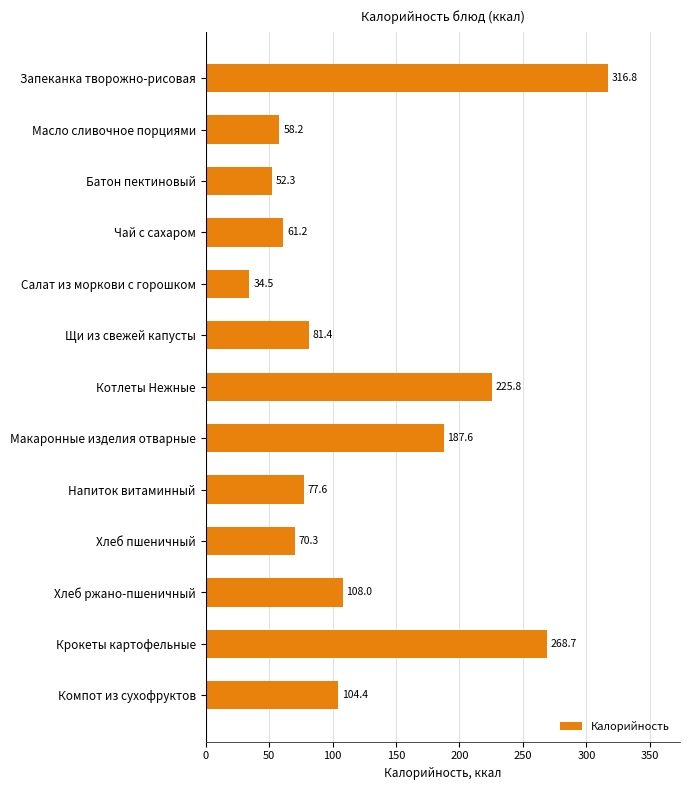

How many data points are less than 81?

6